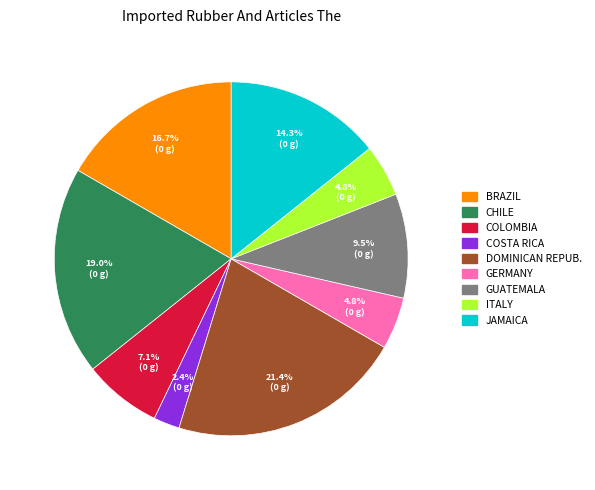

Is there a majority slice in this chart?

No